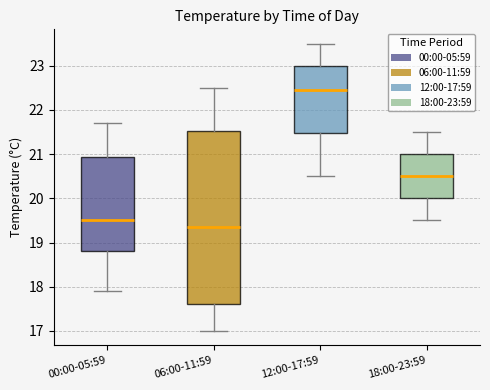

Reading left to right, read every box against the y-axis: the position of its median line, the range the box covers, and the ends of its whiskers. The values are not printed on the chart, so give them approximately, as read against the axis.

00:00-05:59: median 19.5, box 18.8 to 20.9, whiskers 17.9 to 21.7
06:00-11:59: median 19.4, box 17.6 to 21.5, whiskers 17.0 to 22.5
12:00-17:59: median 22.5, box 21.5 to 23.0, whiskers 20.5 to 23.5
18:00-23:59: median 20.5, box 20.0 to 21.0, whiskers 19.5 to 21.5